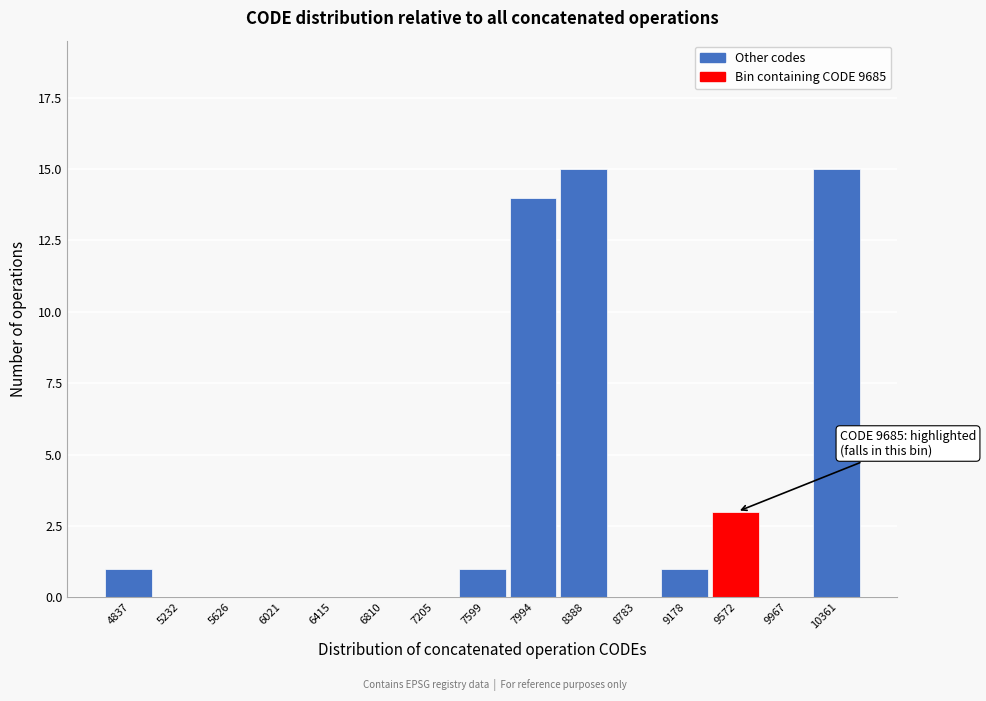

Reading left to right, transcribe all the data shown in this chart.

4837=1	5232=0	5626=0	6021=0	6415=0	6810=0	7205=0	7599=1	7994=14	8388=15	8783=0	9178=1	9572=3	9967=0	10361=15